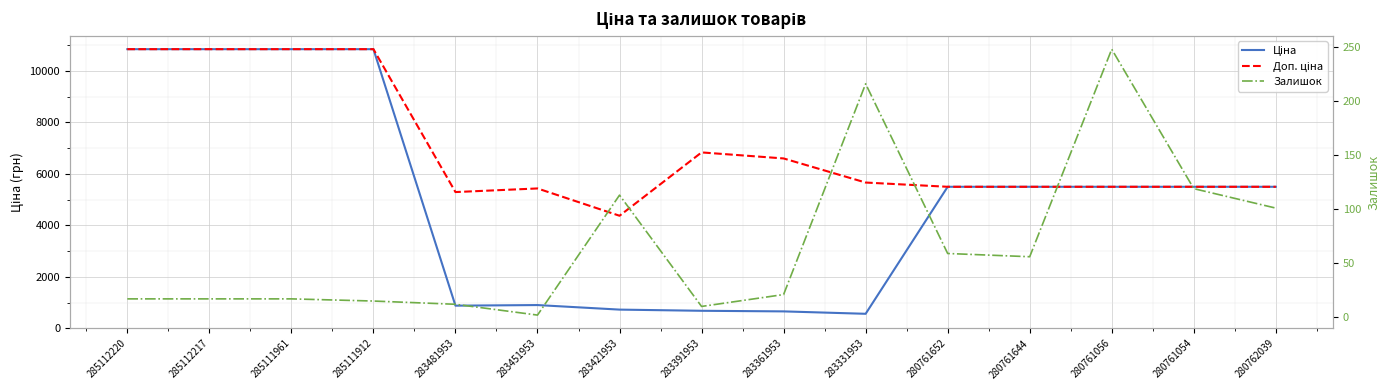

Reading left to right, extract all data points from this chart.

Ціна: 10840.1	10840.1	10840.1	10840.1	882.1	905.5	728.8	683.2	659.8	566.2	5497.3	5497.3	5497.3	5497.3	5497.3
Доп. ціна: 10840.1	10840.1	10840.1	10840.1	5292.4	5432.8	4372.9	6831.9	6597.9	5662.1	5497.3	5497.3	5497.3	5497.3	5497.3
Залишок: 17.0	17.0	17.0	15.0	12.0	2.0	113.0	10.0	21.0	216.0	59.0	56.0	248.0	119.0	101.0